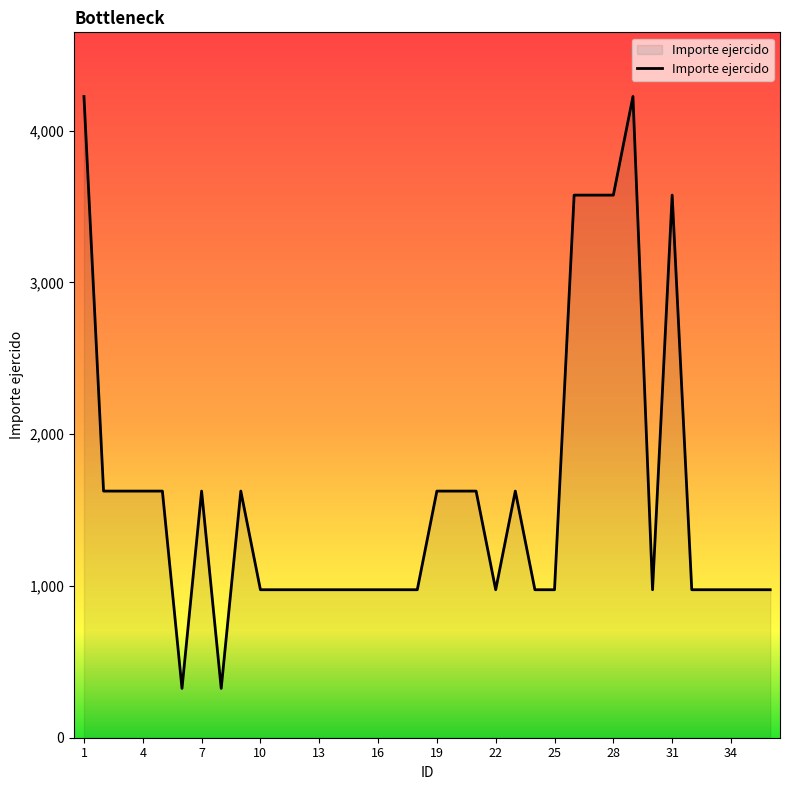

How many values are between 975 and 1625?

28